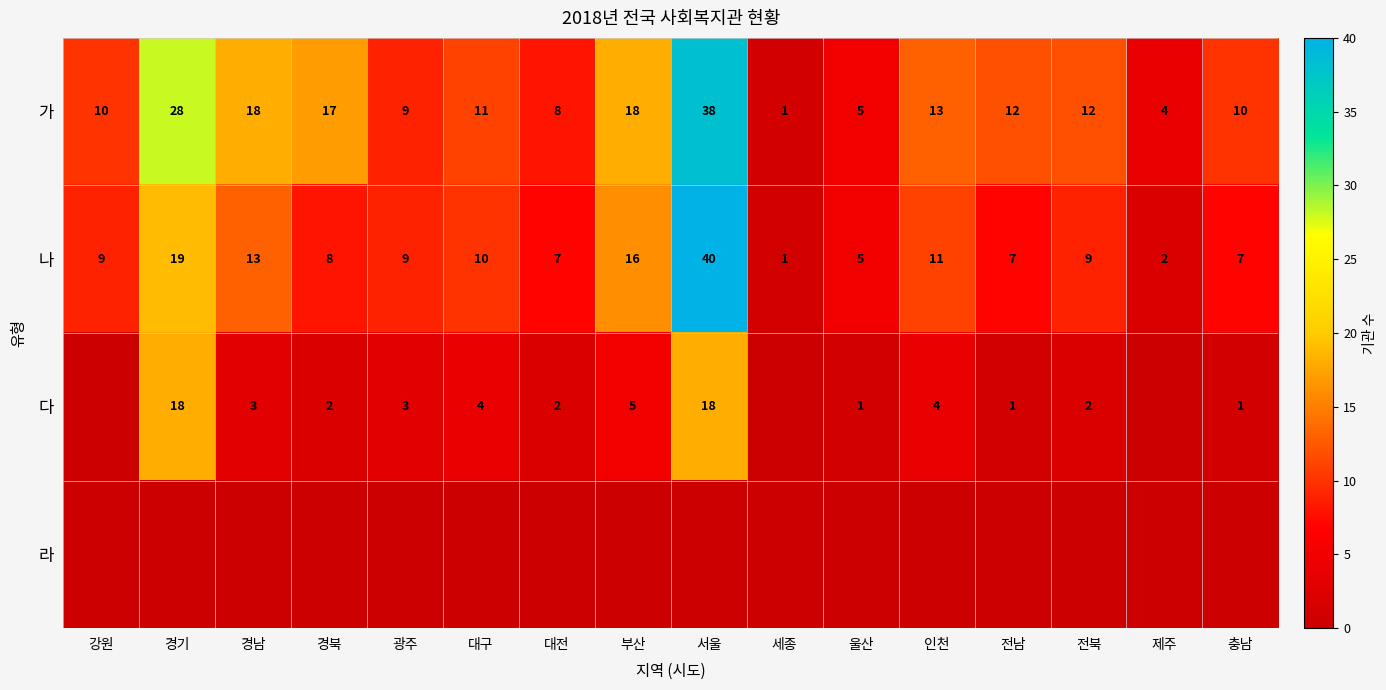

What is the highest value of the 가 series?

38